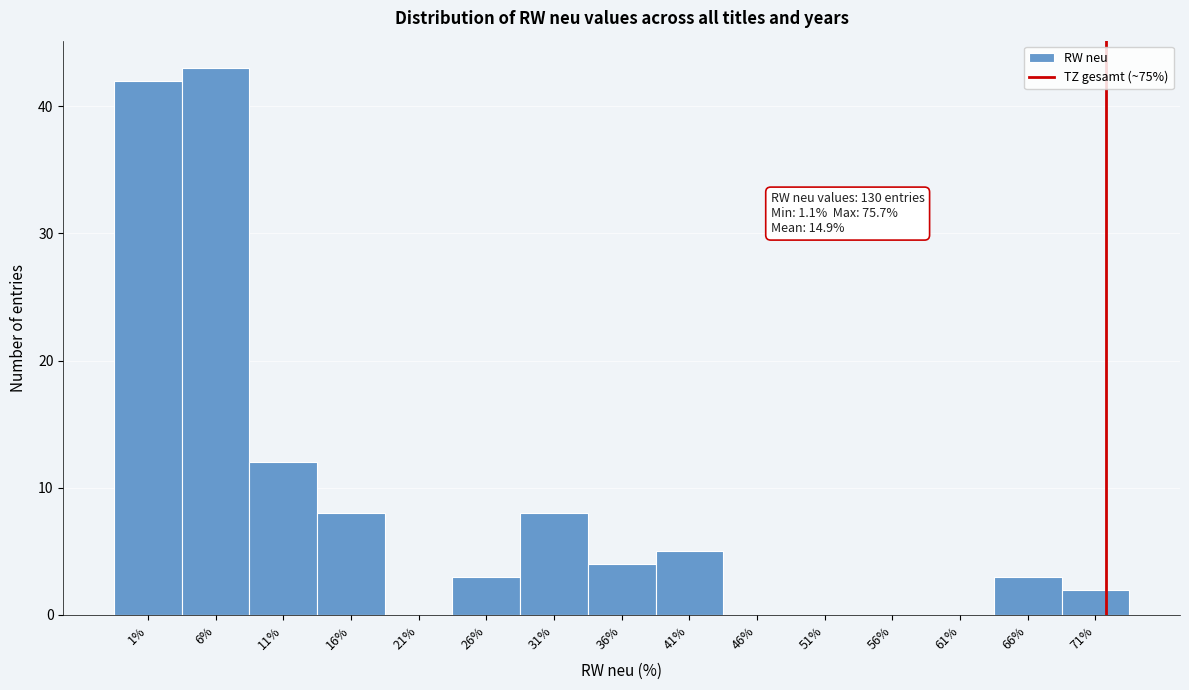

Reading left to right, list all the values displayed in this chart.

1%=42	6%=43	11%=12	16%=8	21%=0	26%=3	31%=8	36%=4	41%=5	46%=0	51%=0	56%=0	61%=0	66%=3	71%=2